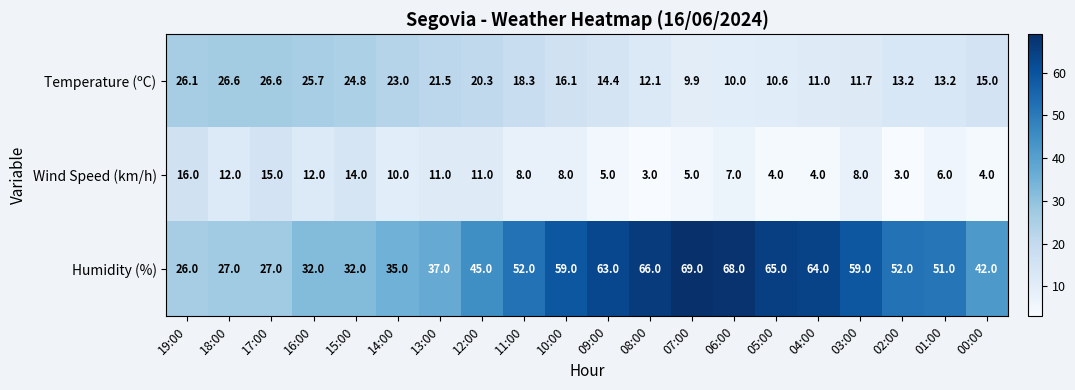

What is the sum of all Wind Speed (km/h) values?

166.0